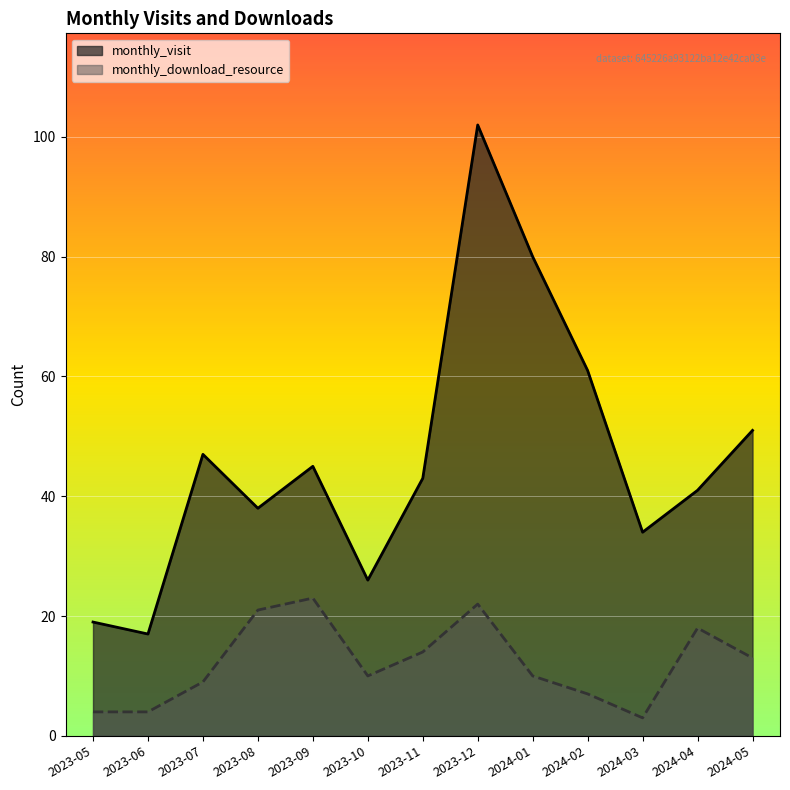

List the labels in order of monthly_visit value, largest first.

2023-12, 2024-01, 2024-02, 2024-05, 2023-07, 2023-09, 2023-11, 2024-04, 2023-08, 2024-03, 2023-10, 2023-05, 2023-06